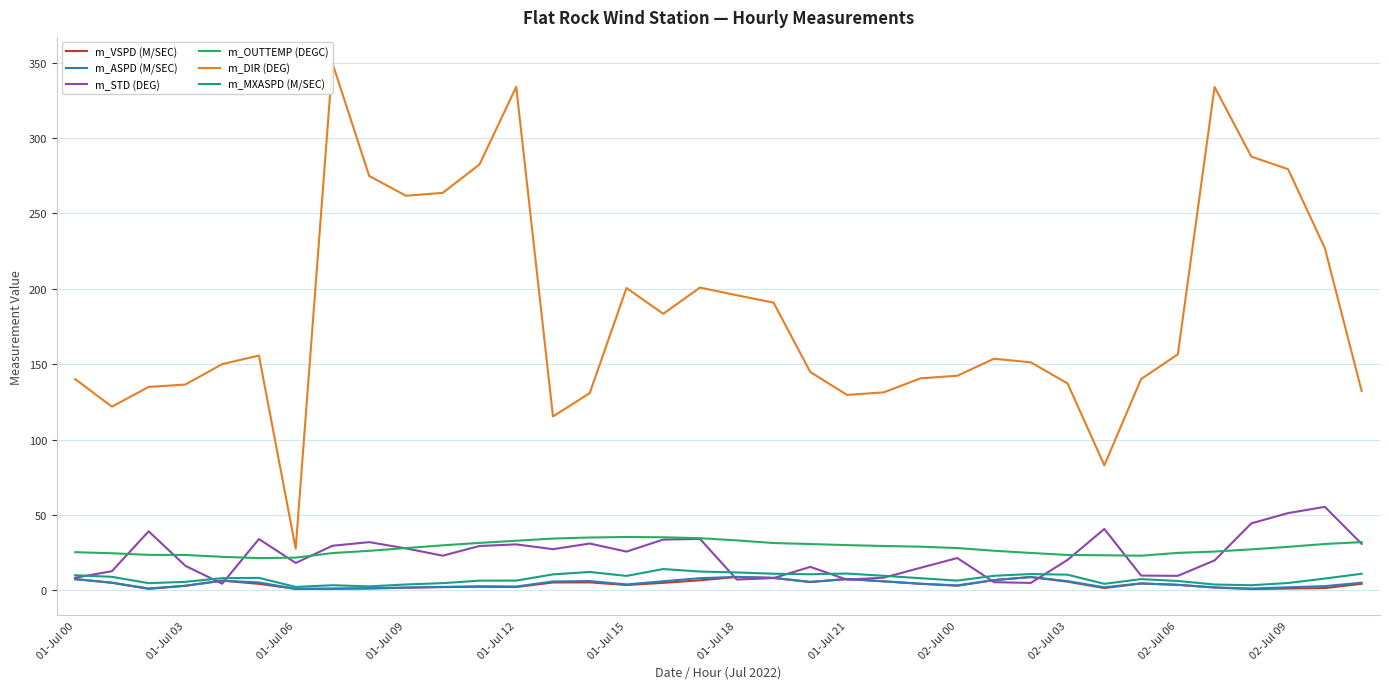

Between 01-Jul 00 and 31, which is larger?

01-Jul 00